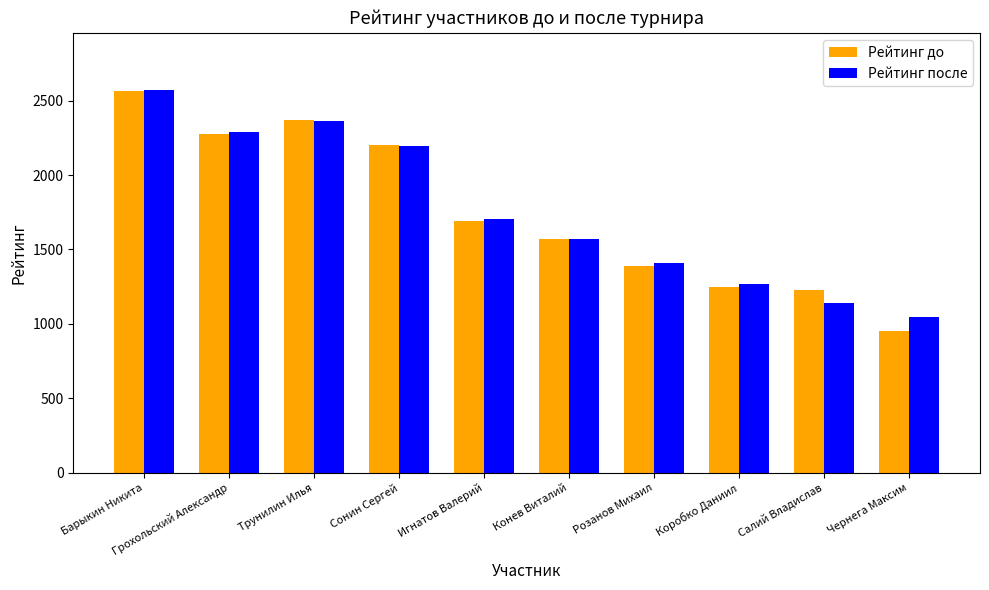

Is the value of Рейтинг после at Чернега Максим greater than the value of Рейтинг до at Барыкин Никита?

No